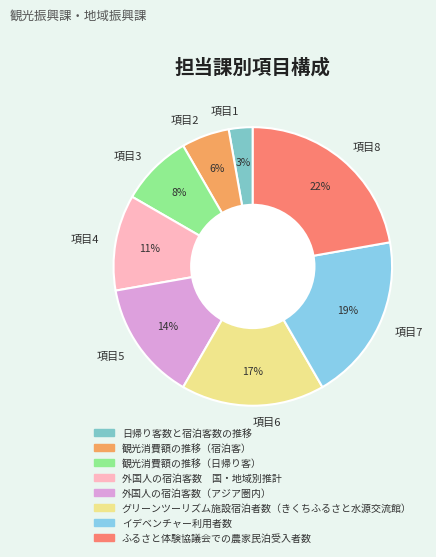

To the nearest percent, what is the difference between the largest and smallest slice percentages?

19%